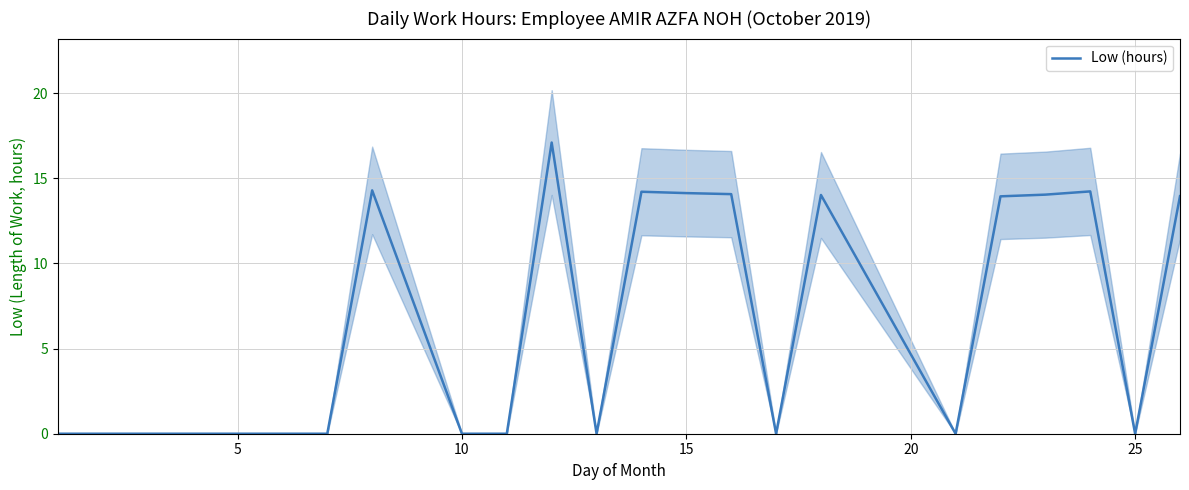

The Low (hours) series shows 14.1 at 15. True or false?

True